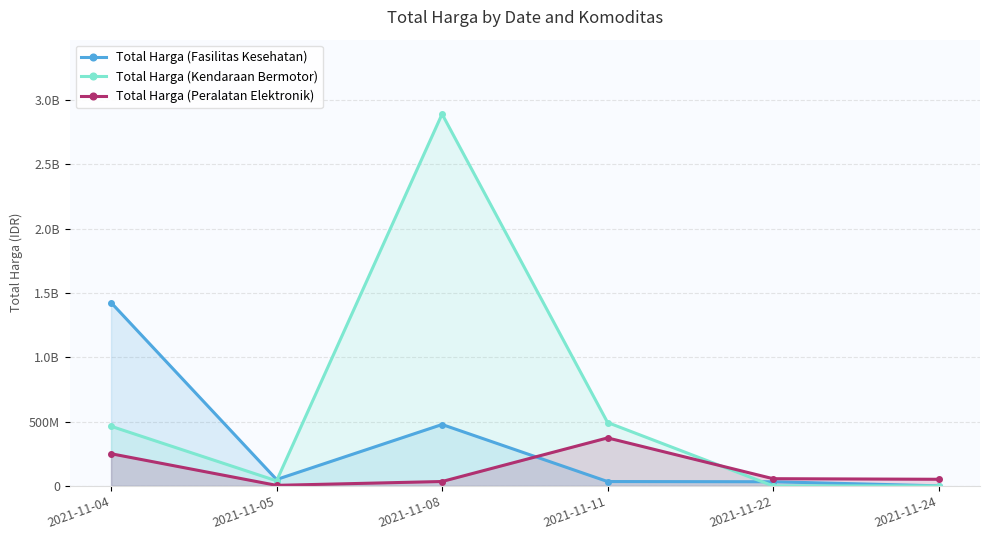

What is the total value across all series at 2021-11-08?

3404014000